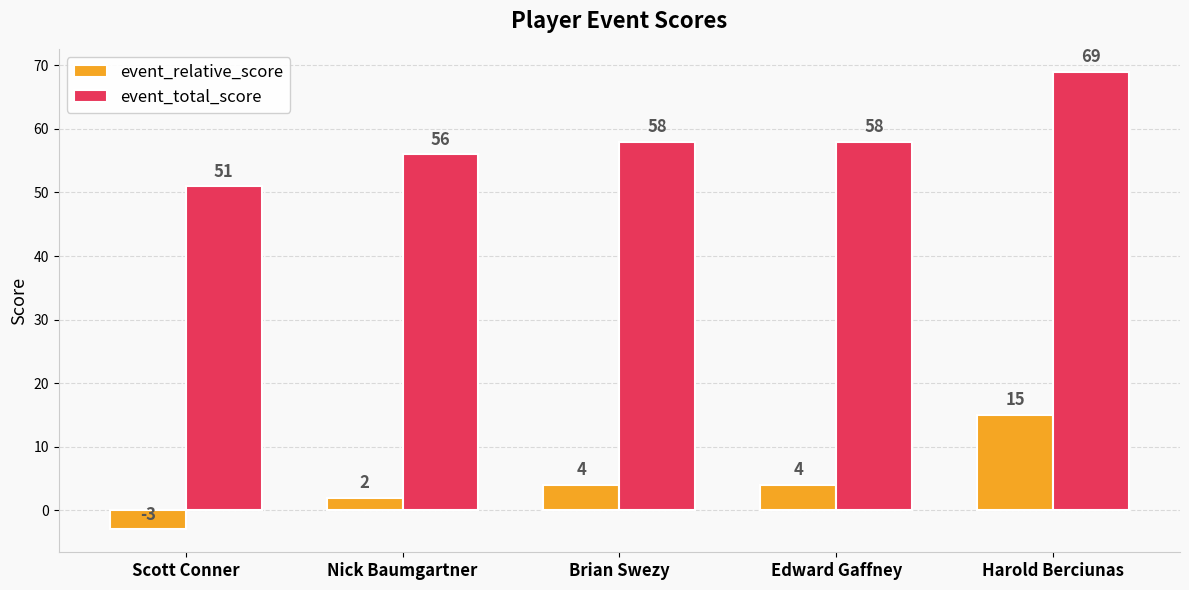

How many values in the event_relative_score series are below 4?

2